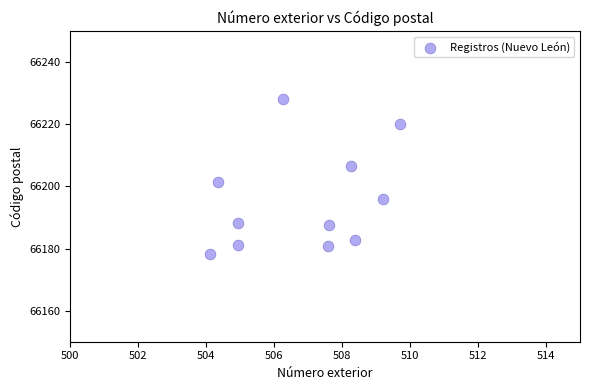

What Y value in the scatter plot is closest to 66203?

66201.5